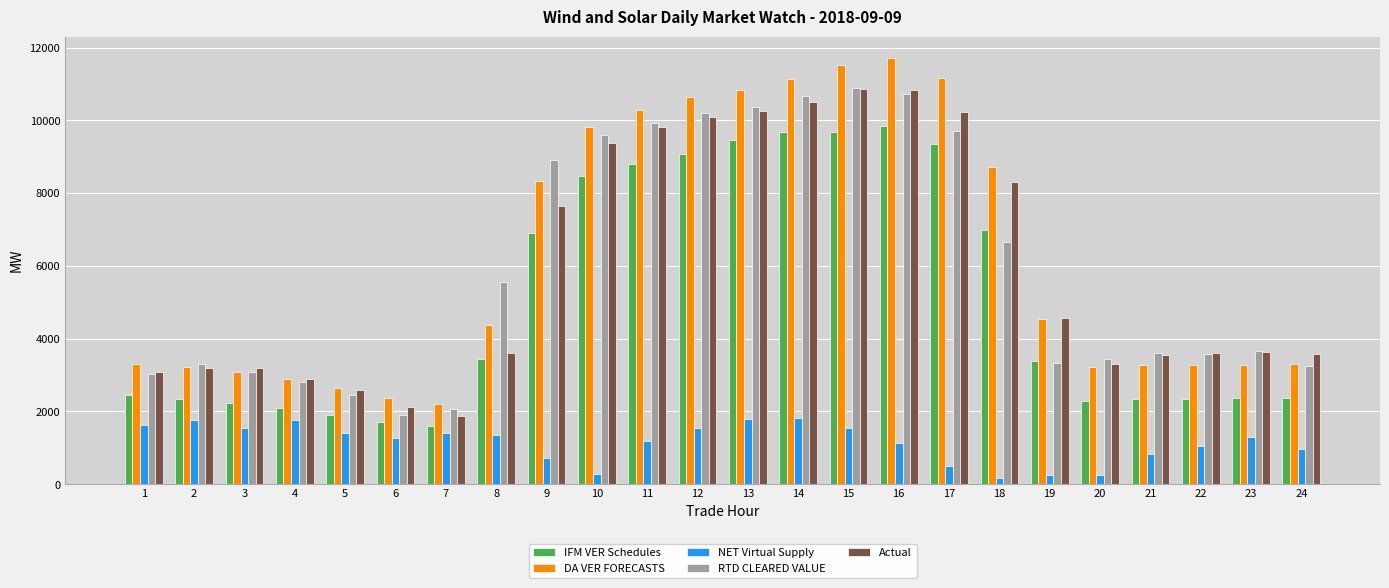

What is the difference between the RTD CLEARED VALUE values at 15 and 9?

1977.0